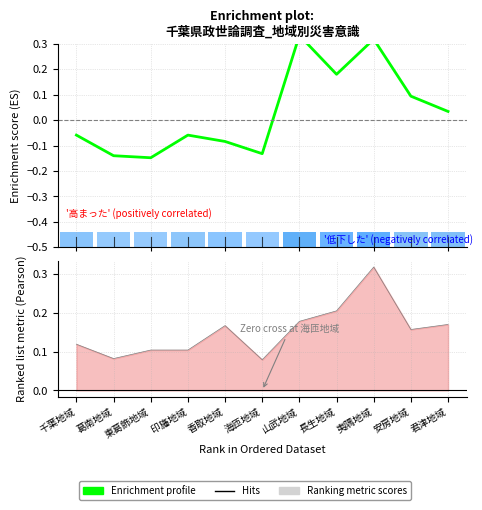

What position from the left is 夷隅地域?

9